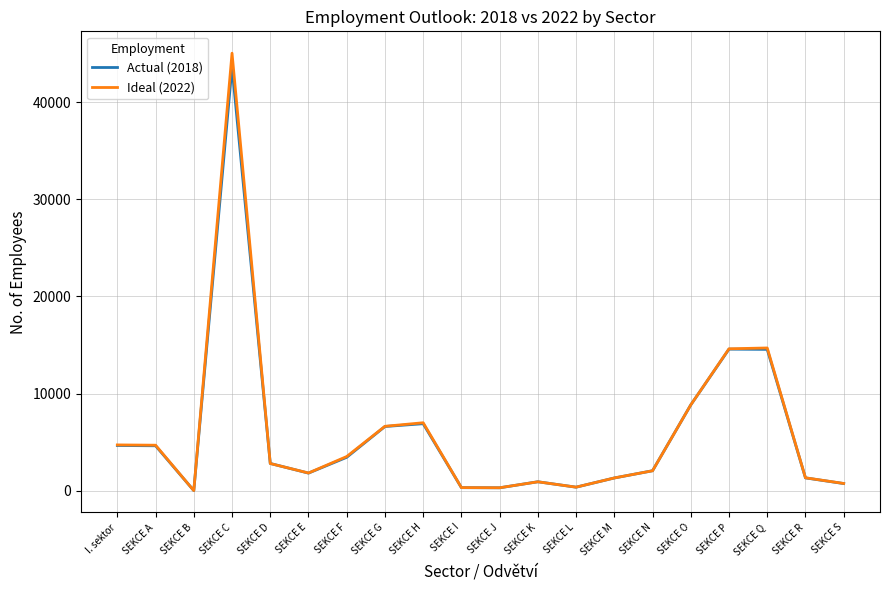

Which category has the highest value in the Ideal (2022) series?

SEKCE C